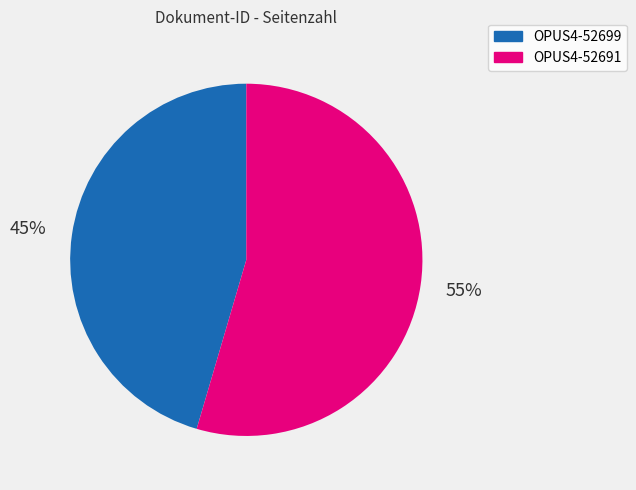

What percentage is the OPUS4-52699 slice, to the nearest percent?

45%